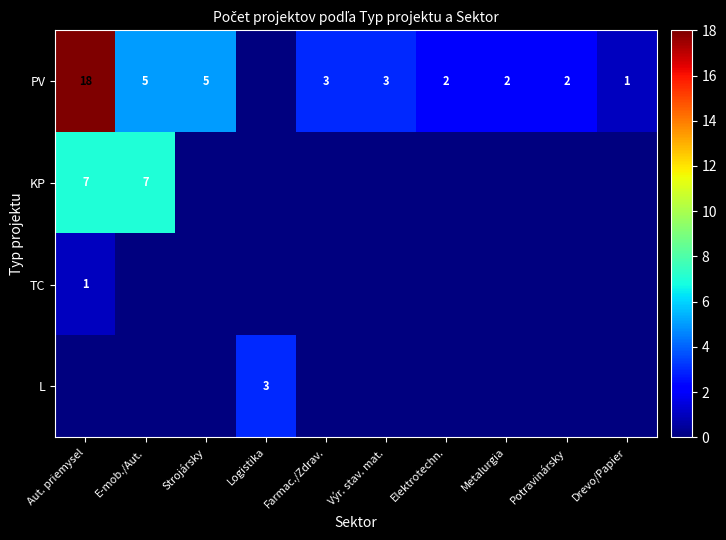

Is it true that PV equals 5 at Strojársky?

True